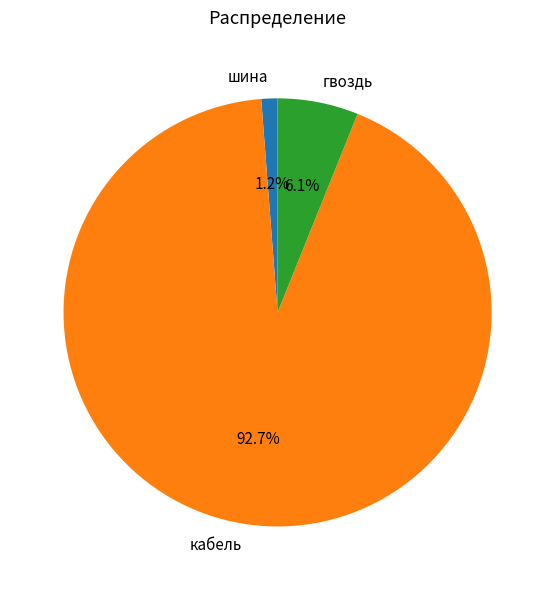

Rank the categories by value from highest to lowest.

кабель, гвоздь, шина